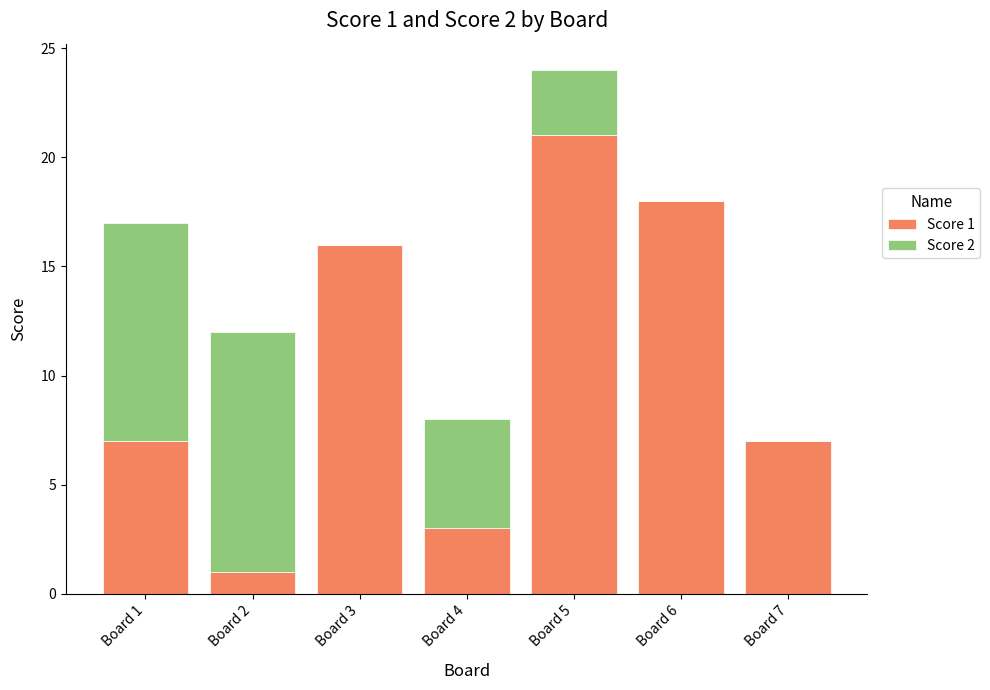

At which category is the sum across all series the highest?

Board 5